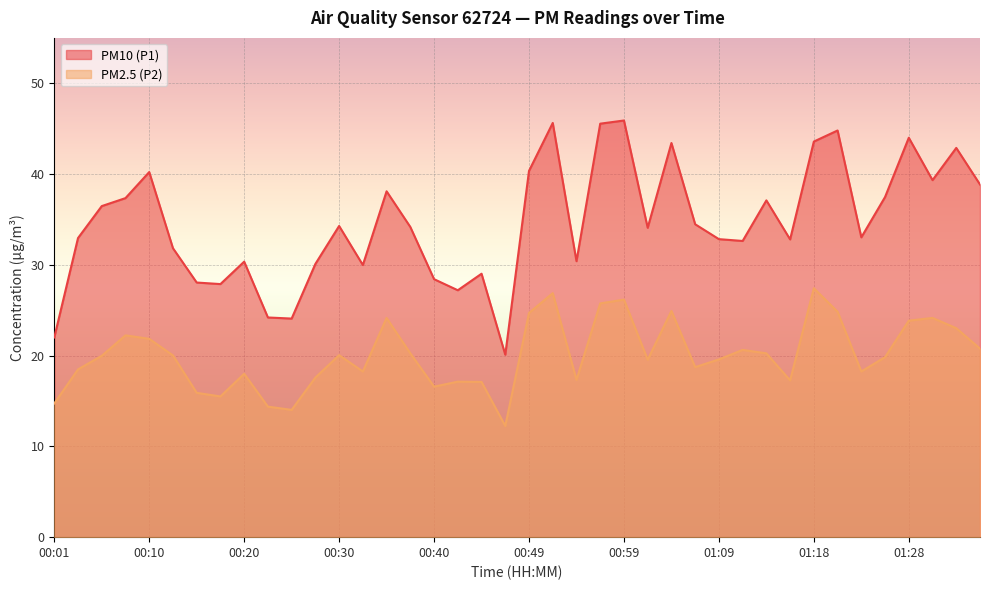

Which series has the largest total across all categories?

PM10 (P1)